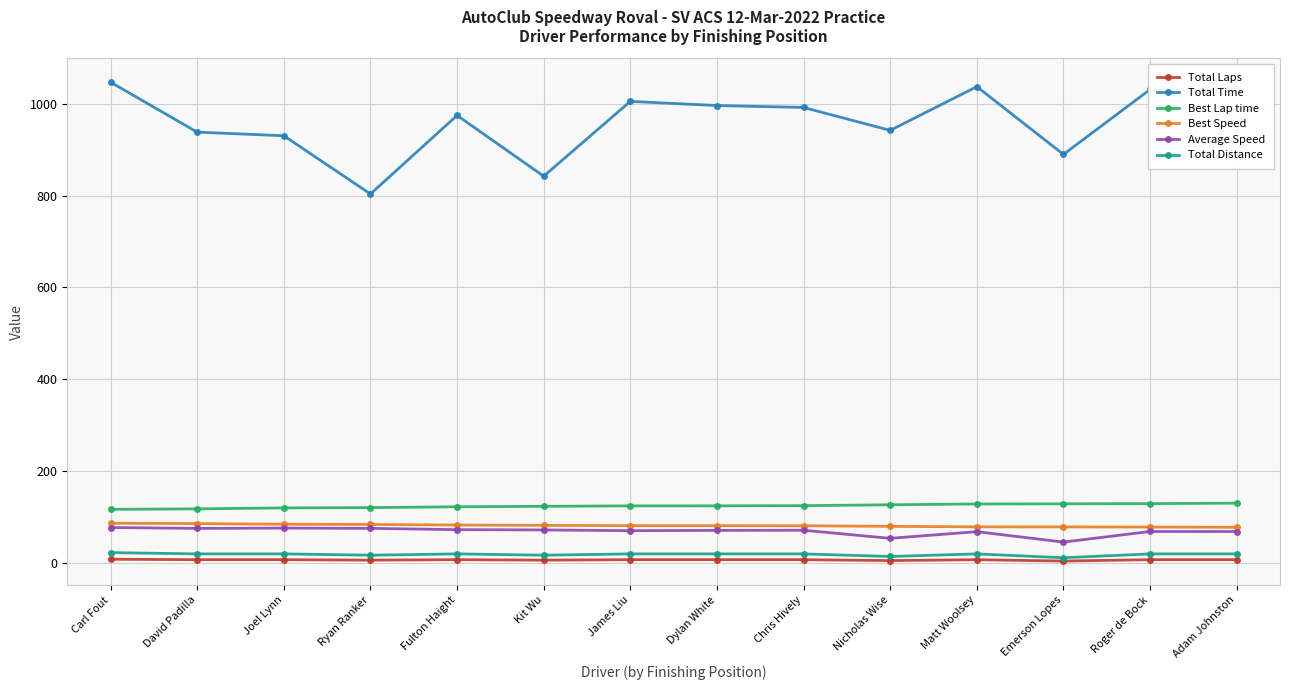

What is the smallest value displayed?

4.0